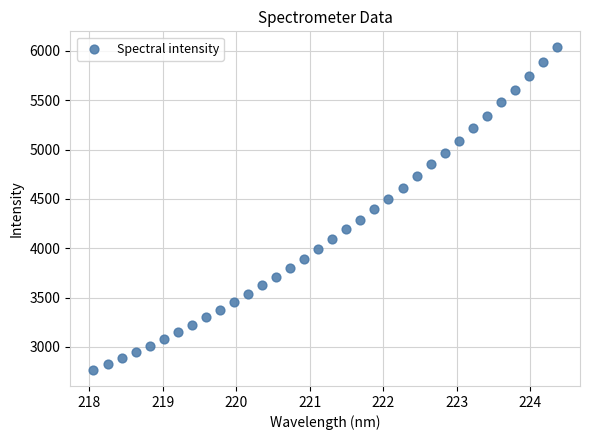

What is the range of X values (max minus min)?

6.3